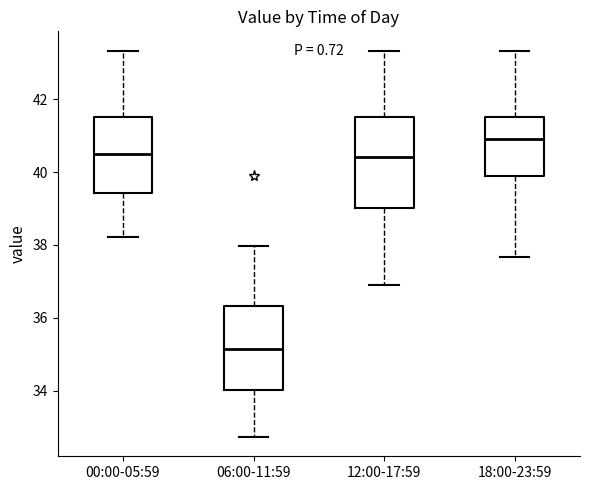

Where does the median line of the box for 12:00-17:59 sit on the y-axis? The values are not printed on the chart, so give them approximately, as read against the axis.

40.4